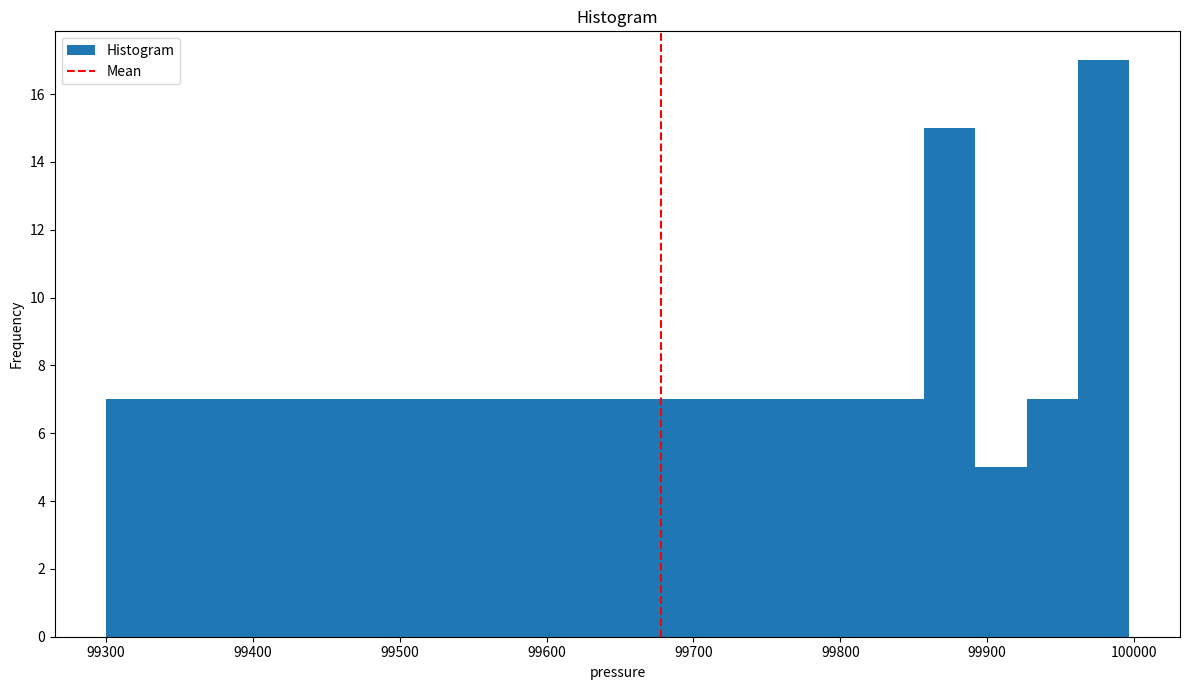

Around what value on the x-axis is the tallest bar? Give the approximate position of its centre, as read against the axis.

99980